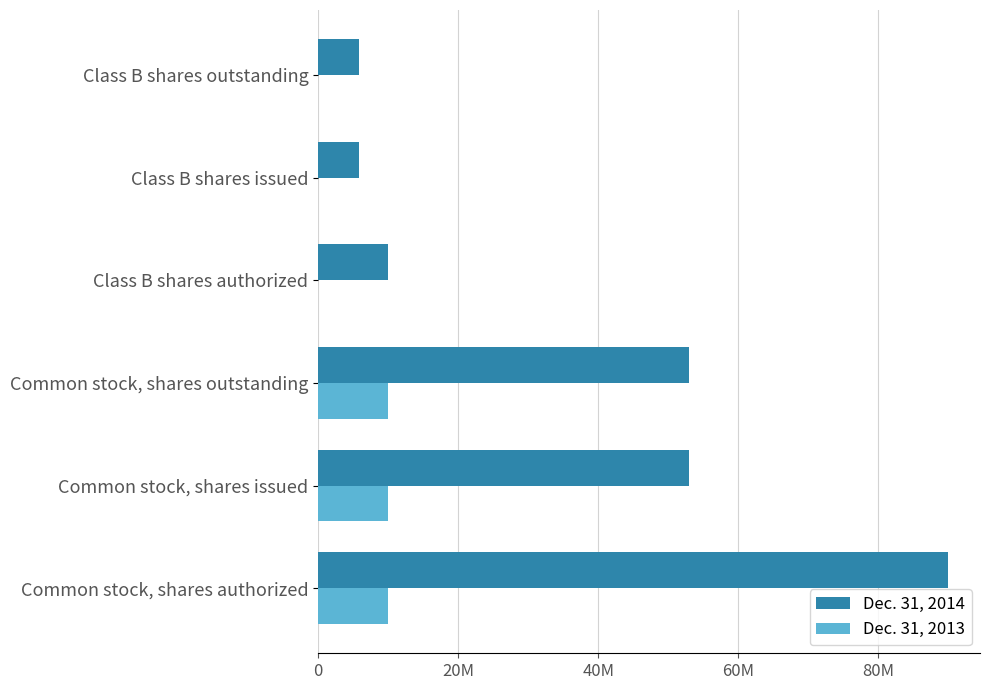

What are all the series names shown in the legend?

Dec. 31, 2014, Dec. 31, 2013